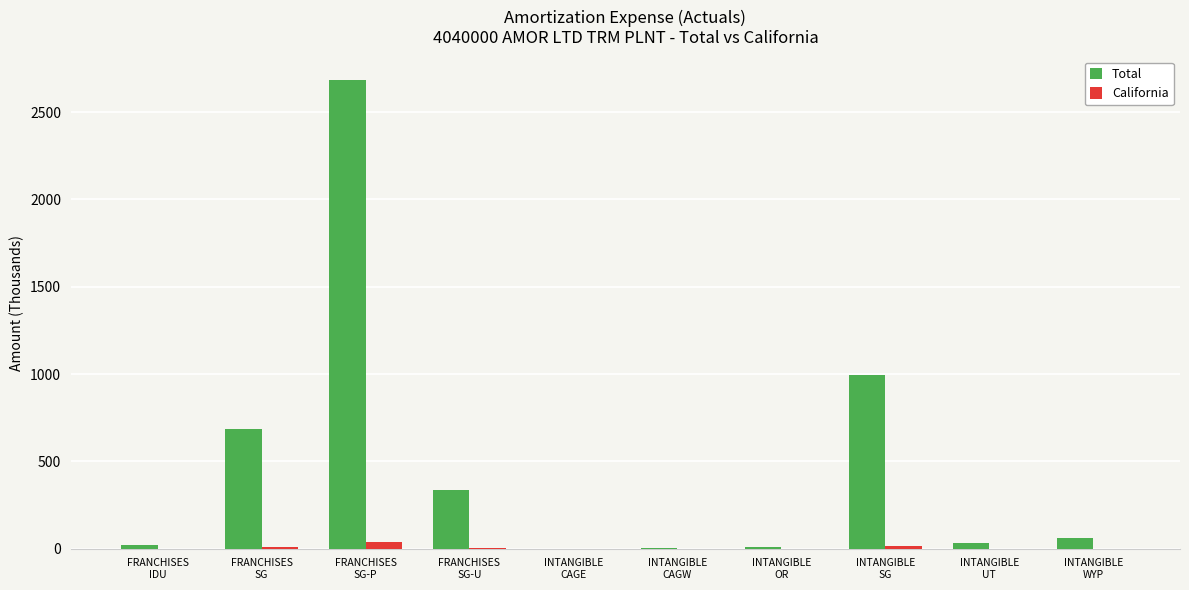

What is the sum of all California values?

71.9